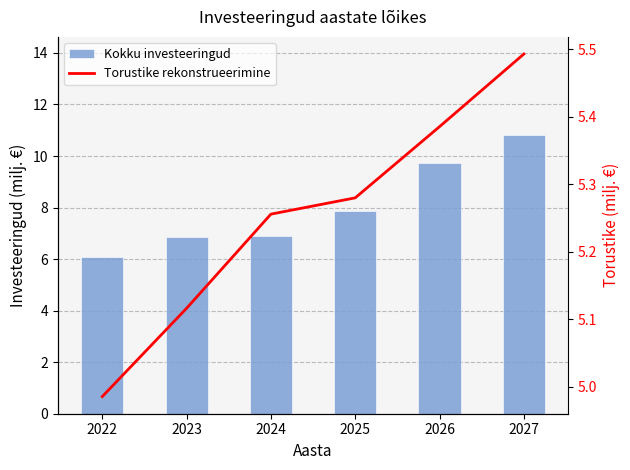

How many values in the Torustike rekonstrueerimine series exceed 5?

5